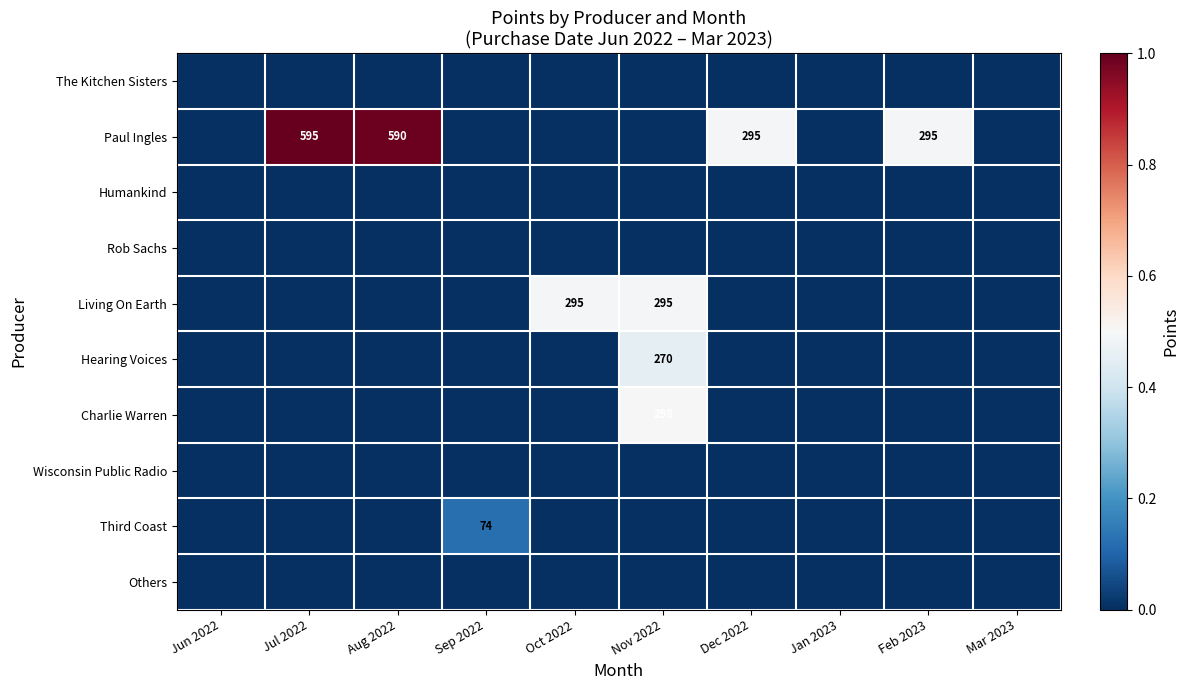

Which category has the highest value across all series?

Jul 2022